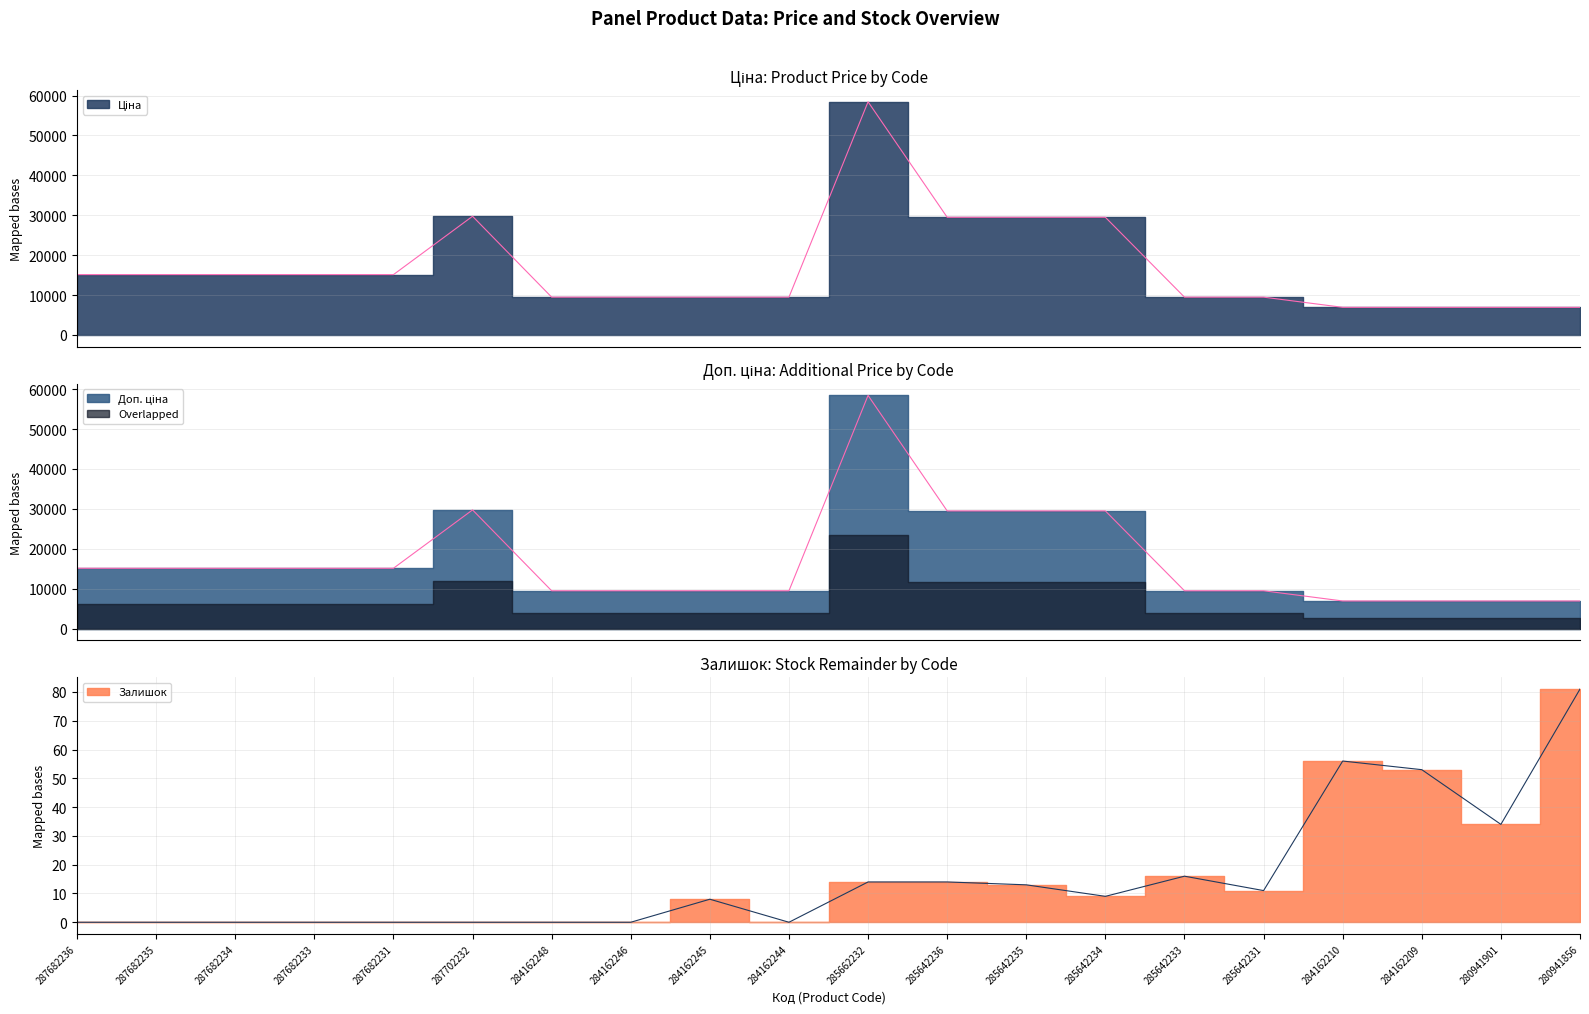

What is the difference between the Ціна values at 284162209 and 285642236?

22565.8